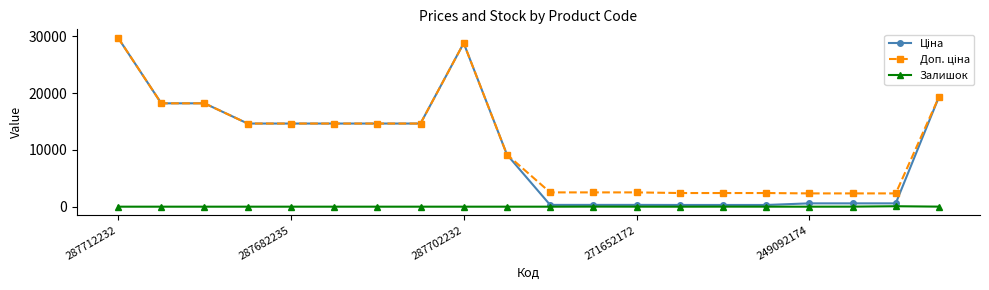

True or false: Залишок and Ціна intersect in this chart.

False